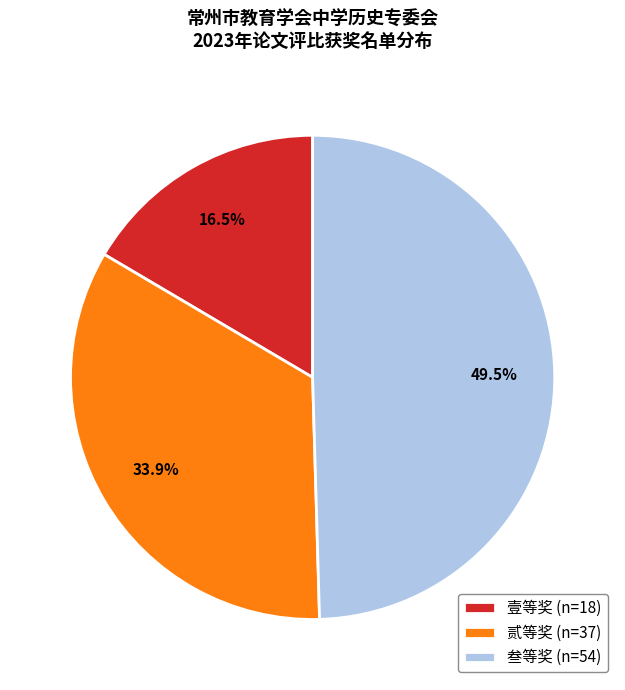

Which slice is the largest?

叁等奖 (n=54)